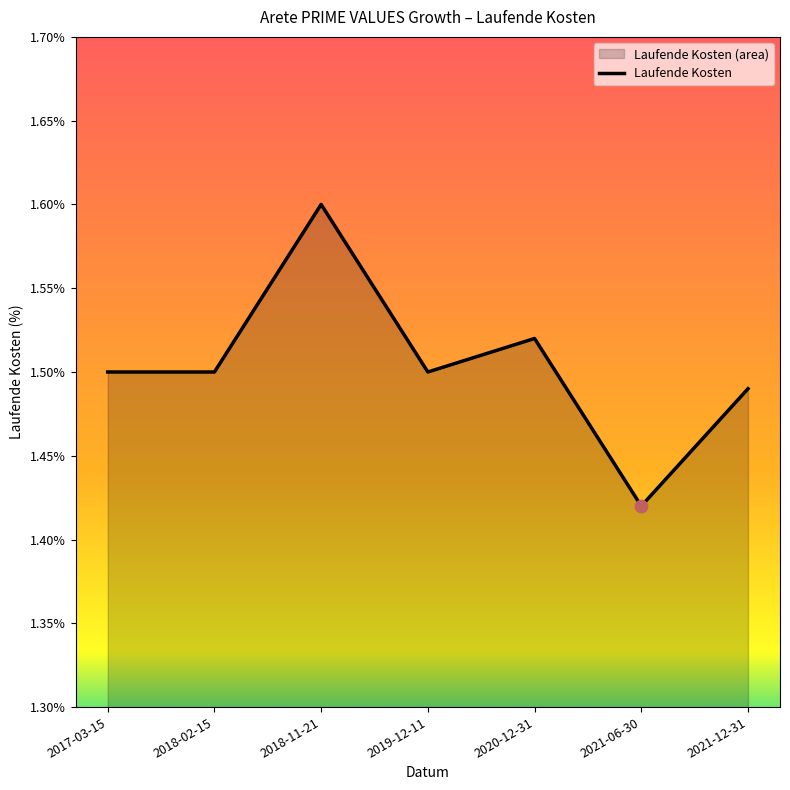

Approximately how many times larger is the value at 2020-12-31 compared to 2021-12-31?

1.0